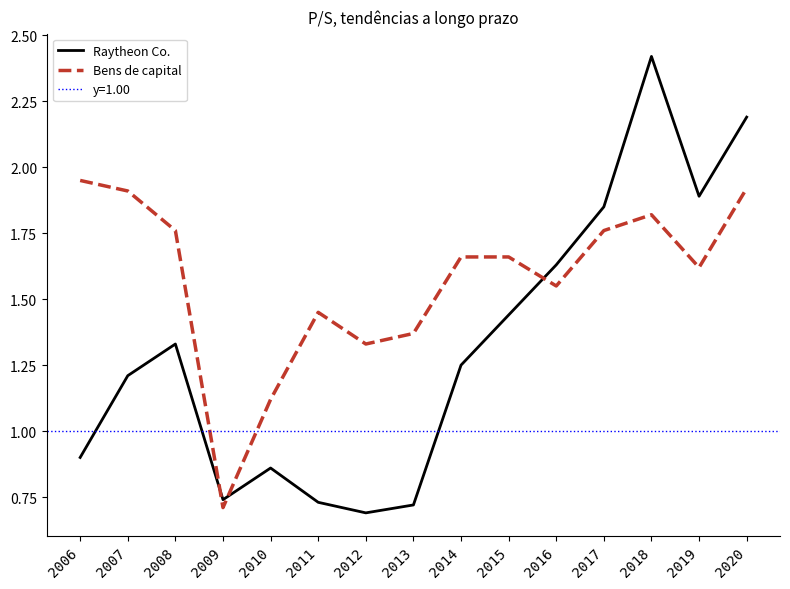

Rank the categories by Raytheon Co. value from highest to lowest.

2018, 2020, 2019, 2017, 2016, 2015, 2008, 2014, 2007, 2006, 2010, 2009, 2011, 2013, 2012